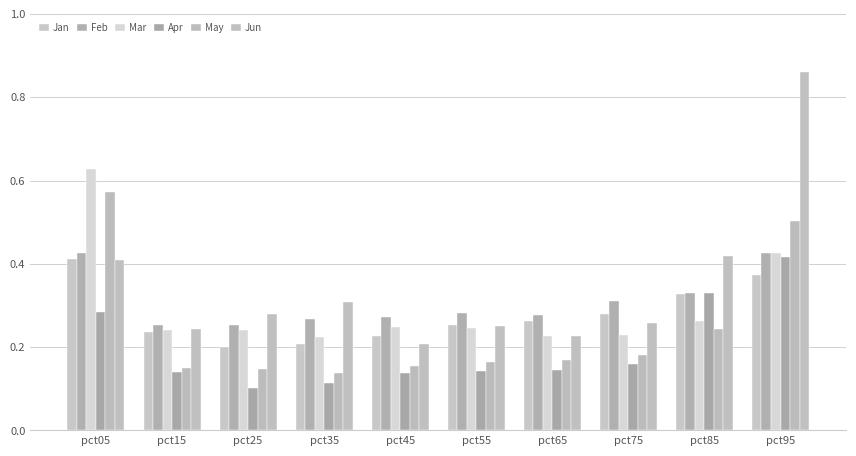

Between pct55 and pct05, which is larger?

pct05